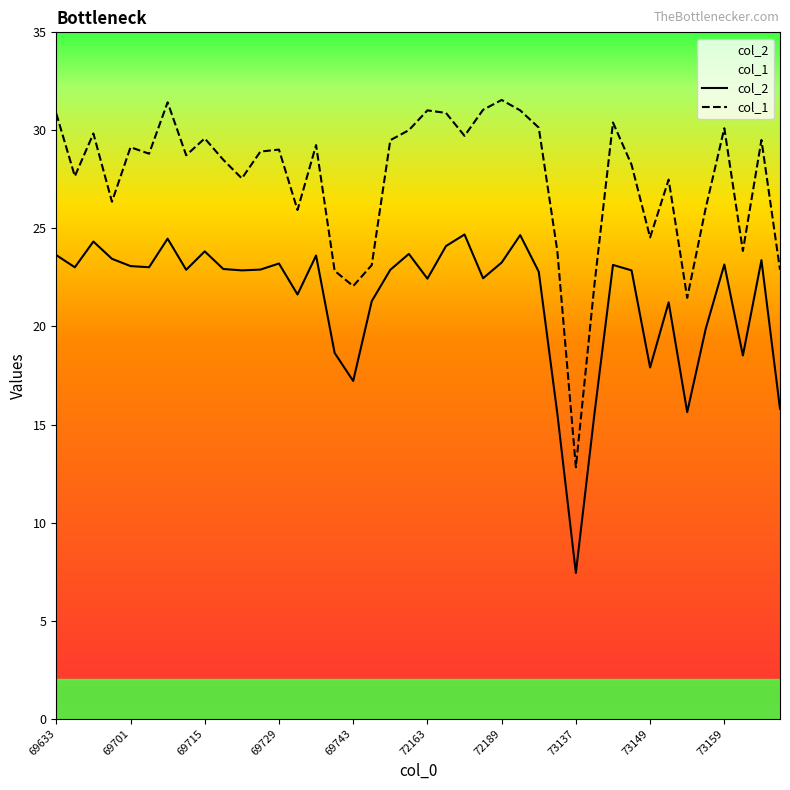

What is the difference between the col_1 values at 31 and 13?

2.3